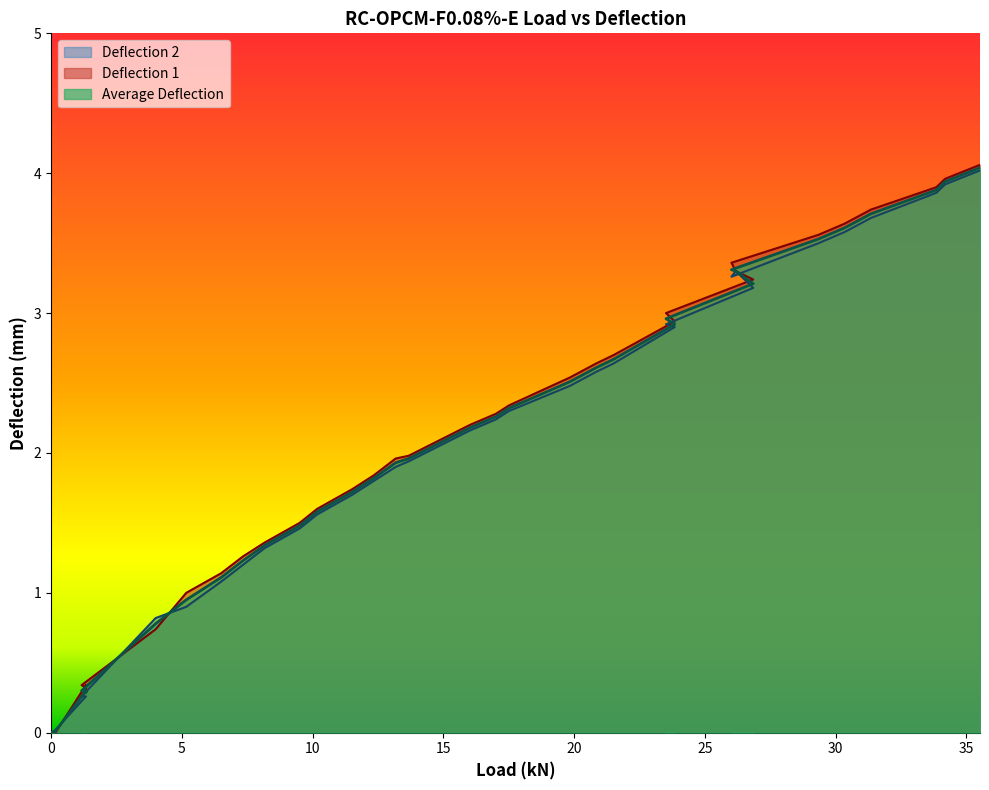

Count the number of categories in the chart.

38